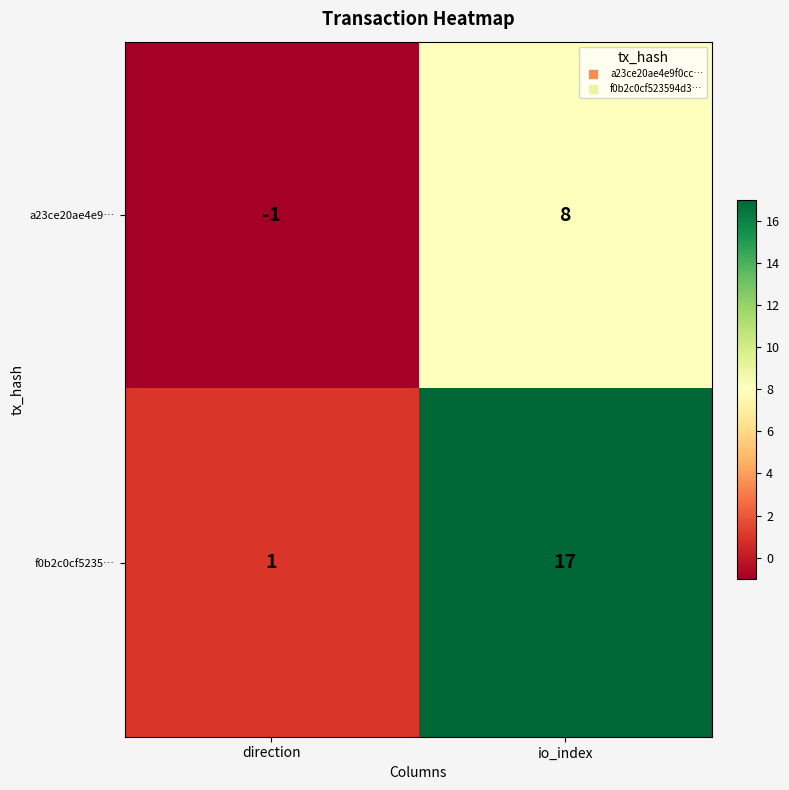

Rank the series by their average value, from lowest to highest.

a23ce20ae4e9…, f0b2c0cf5235…